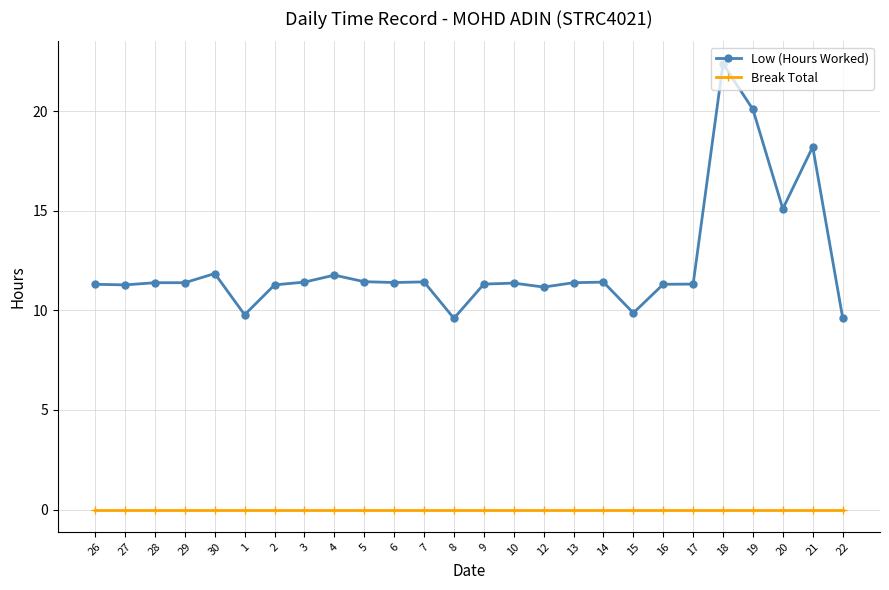

Does the chart have visible grid lines?

Yes